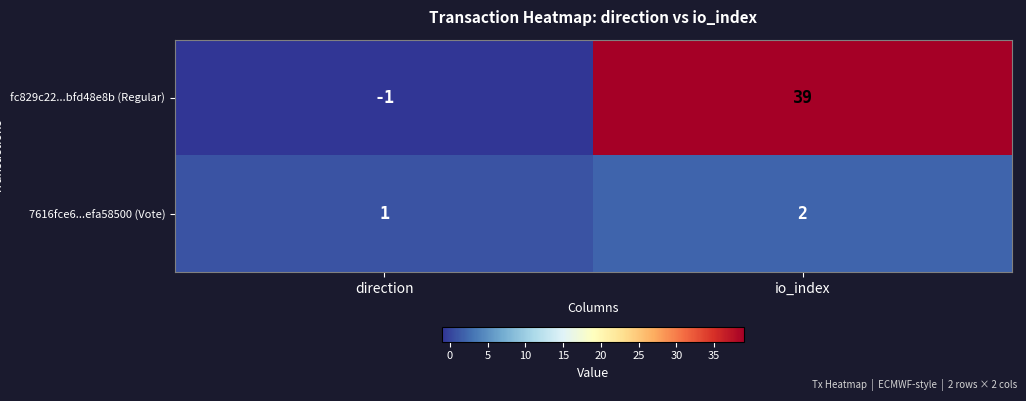

At direction, list the series in order from smallest to largest.

fc829c22...bfd48e8b (Regular), 7616fce6...efa58500 (Vote)